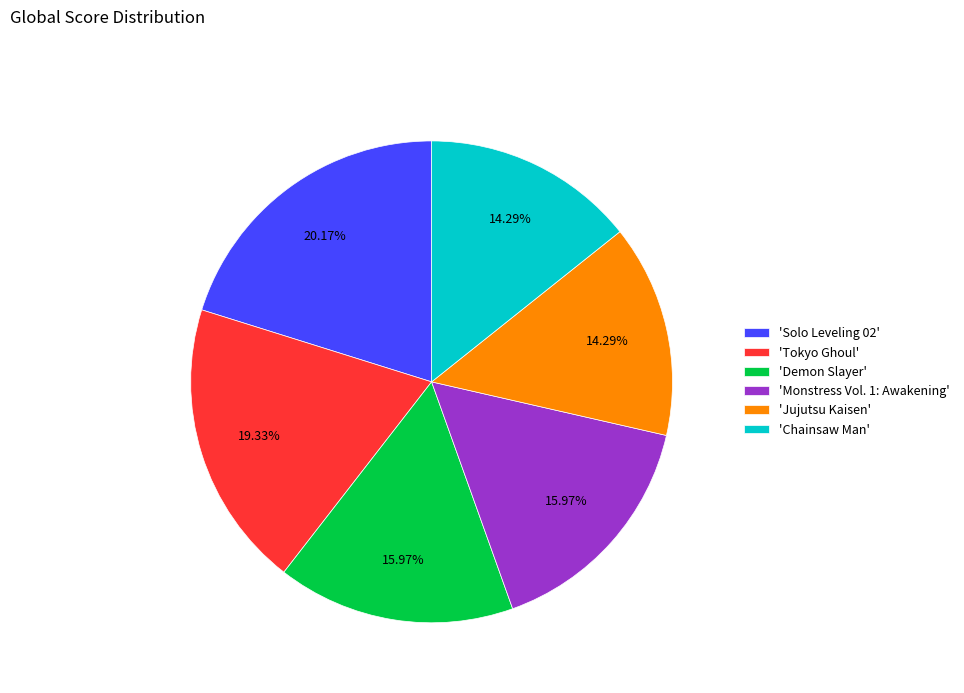

Is the sum of 'Monstress Vol. 1: Awakening' and 'Solo Leveling 02' greater than half?

No